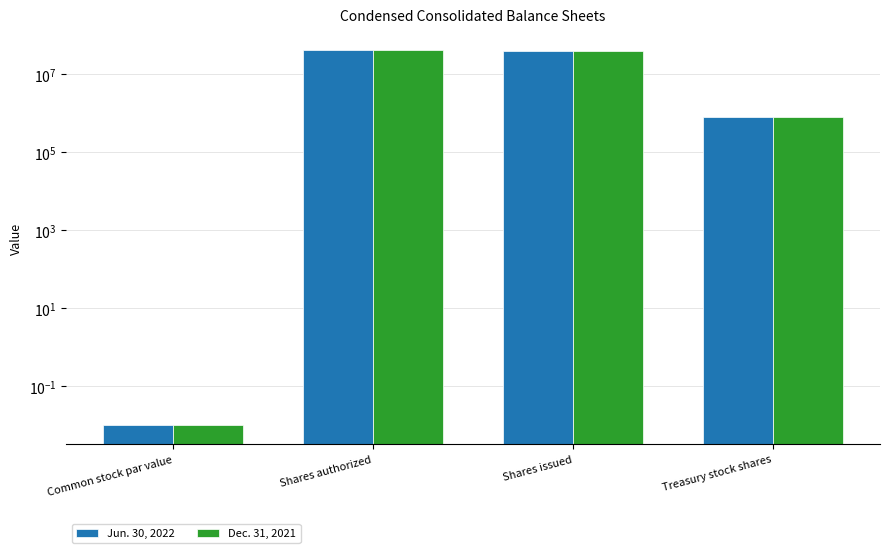

What is the difference between the maximum and minimum values in the Jun. 30, 2022 series?

42000000.0